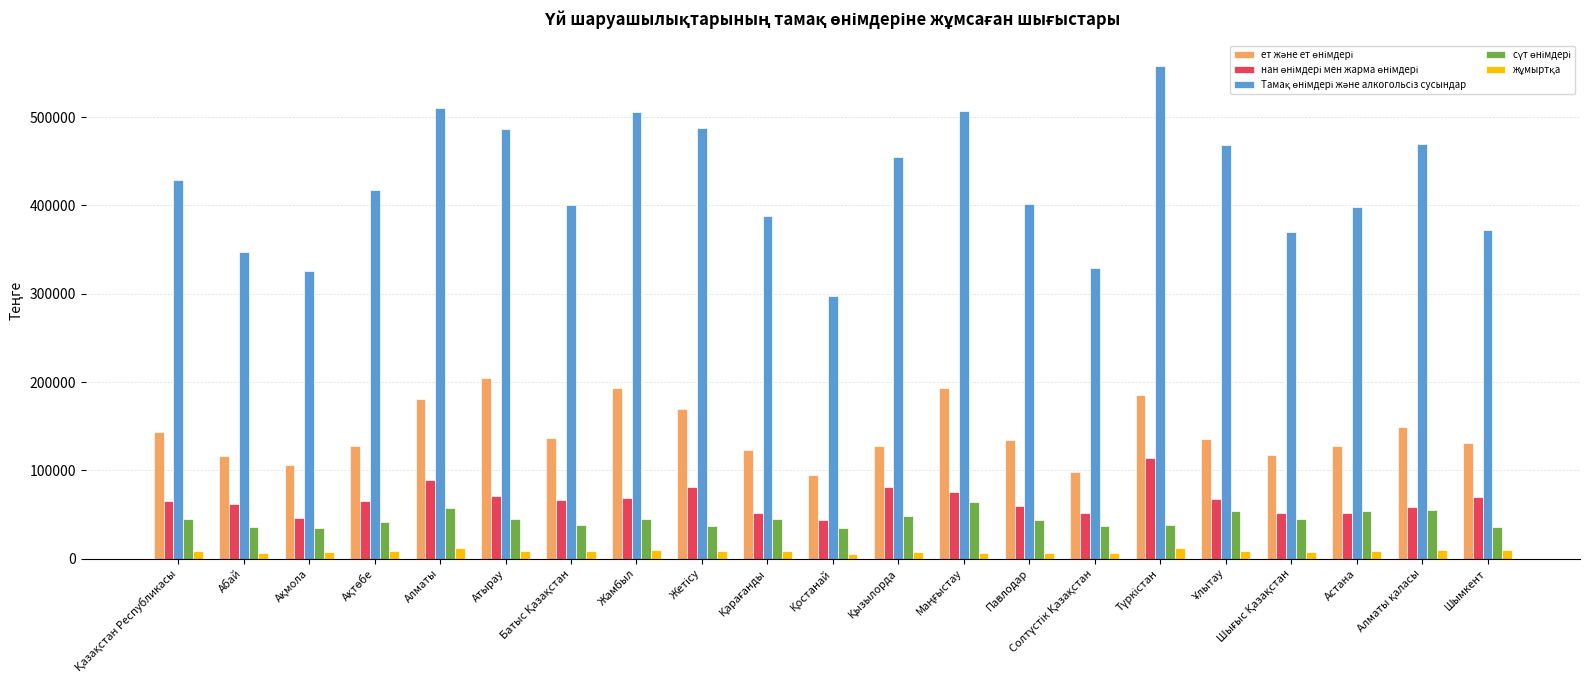

What is the maximum value shown in the chart?

557775